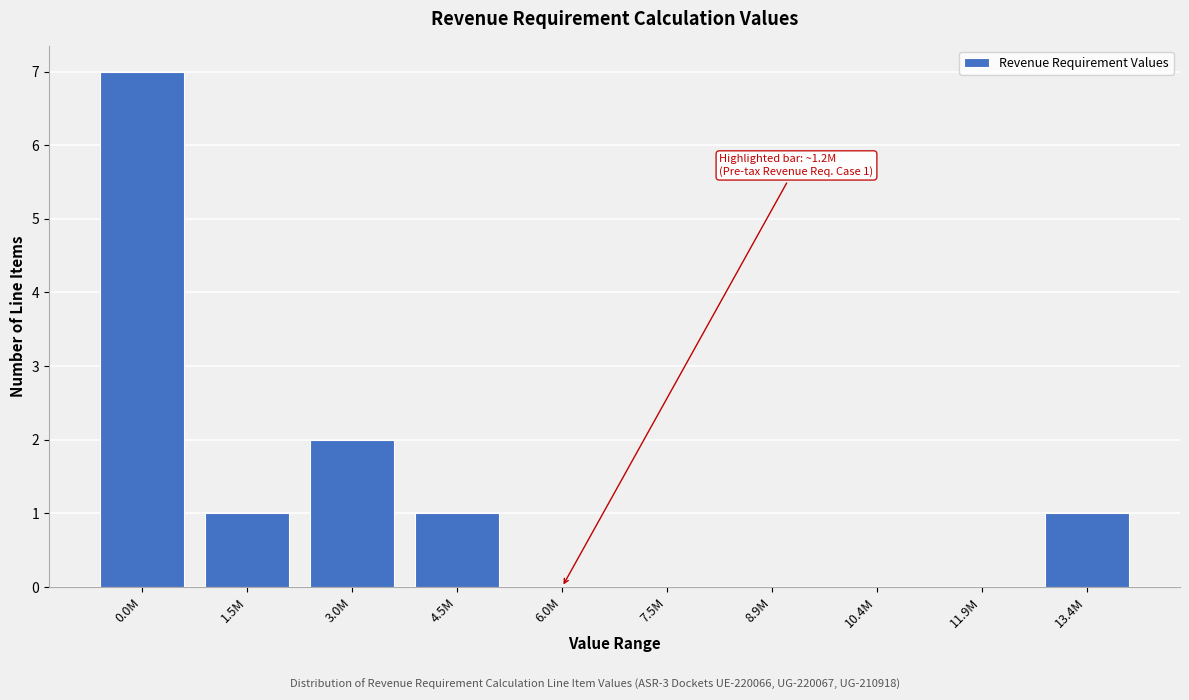

Reading left to right, list all the values displayed in this chart.

0.0M=7	1.5M=1	3.0M=2	4.5M=1	6.0M=0	7.5M=0	8.9M=0	10.4M=0	11.9M=0	13.4M=1